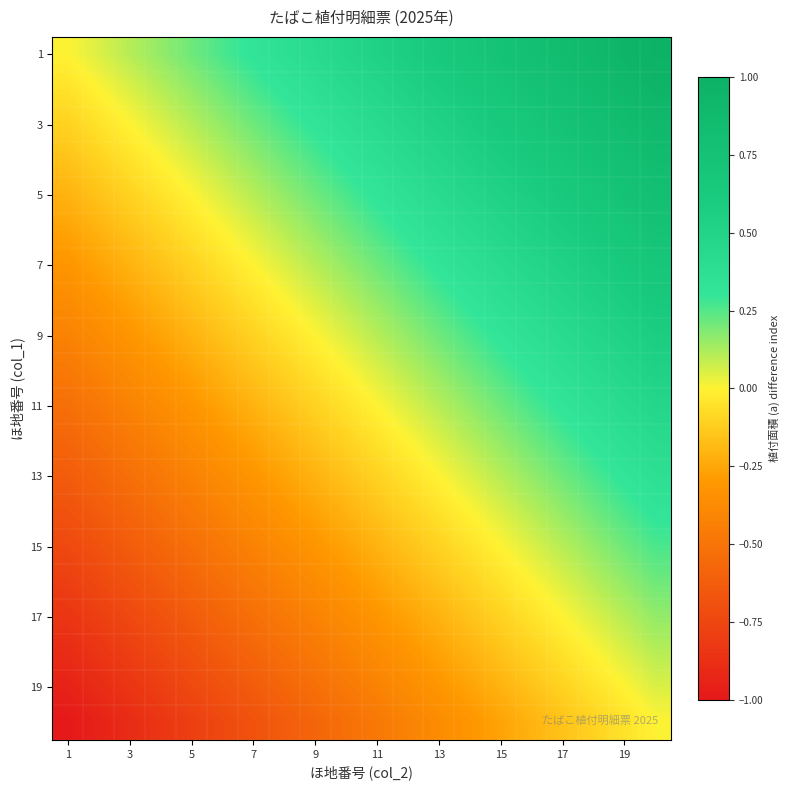

How many series are shown in this chart?

20